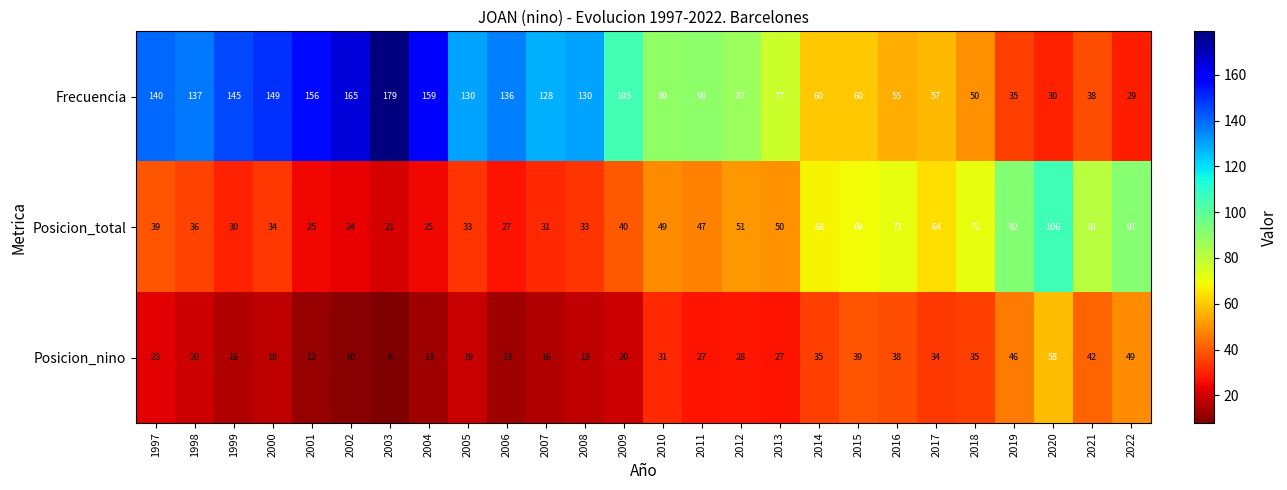

The Posicion_total series shows 21 at 2003. True or false?

True